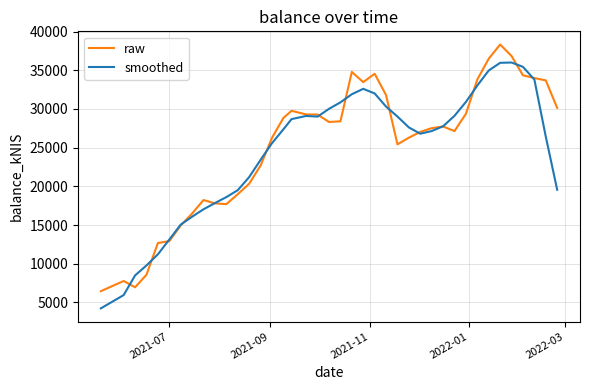

What is the lowest value of the raw series?

6461.1